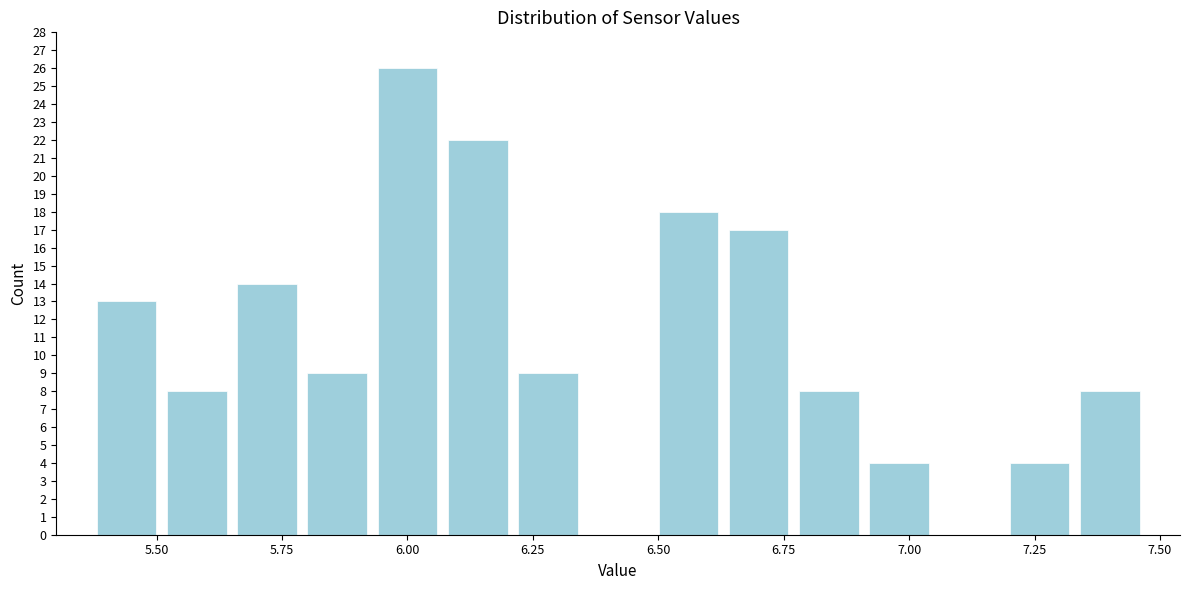

Read against the x-axis, roughly where is the centre of the tallest bar?

6.00